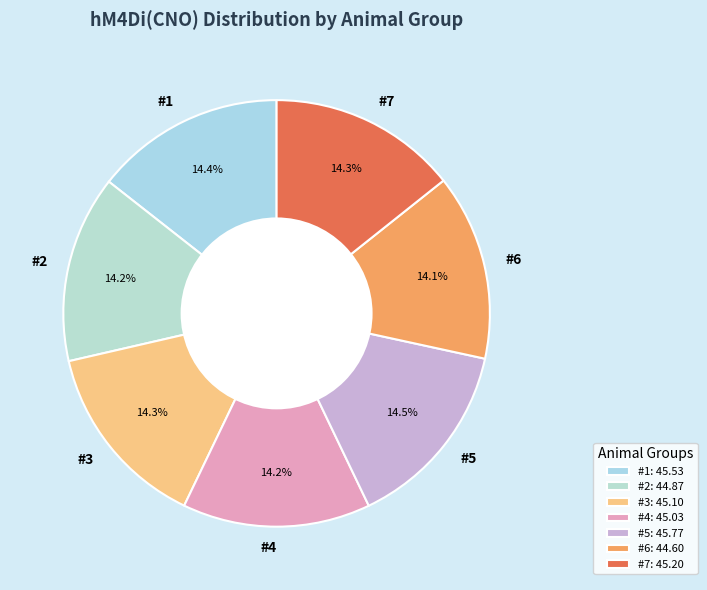

How many segments does this pie chart have?

7